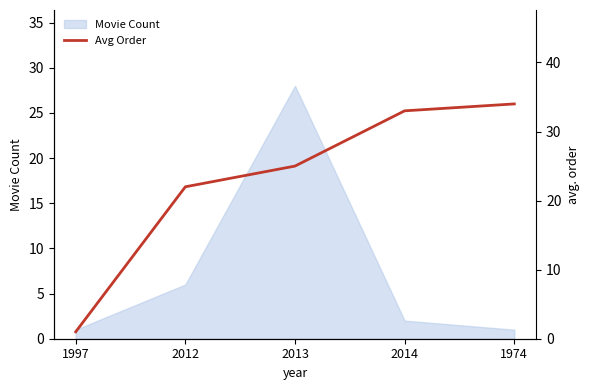

At which category does the chart reach its minimum across all series?

1997